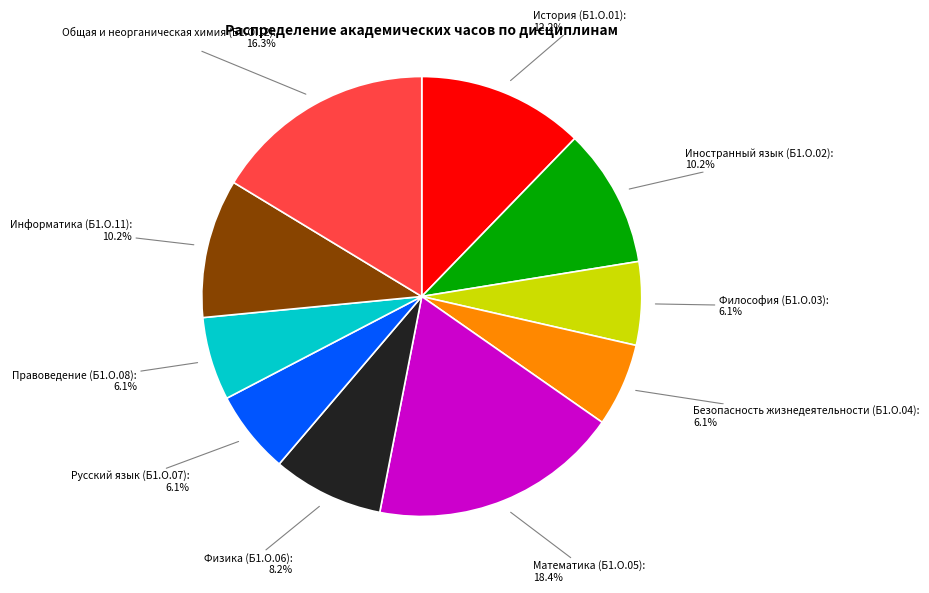

Count the number of slices in the pie.

10